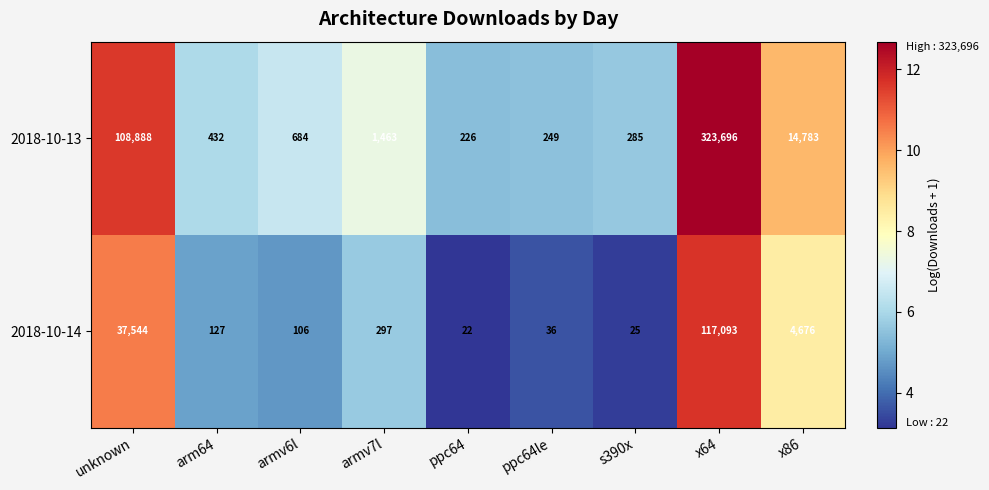

What is the sum of all 2018-10-13 values?

450706